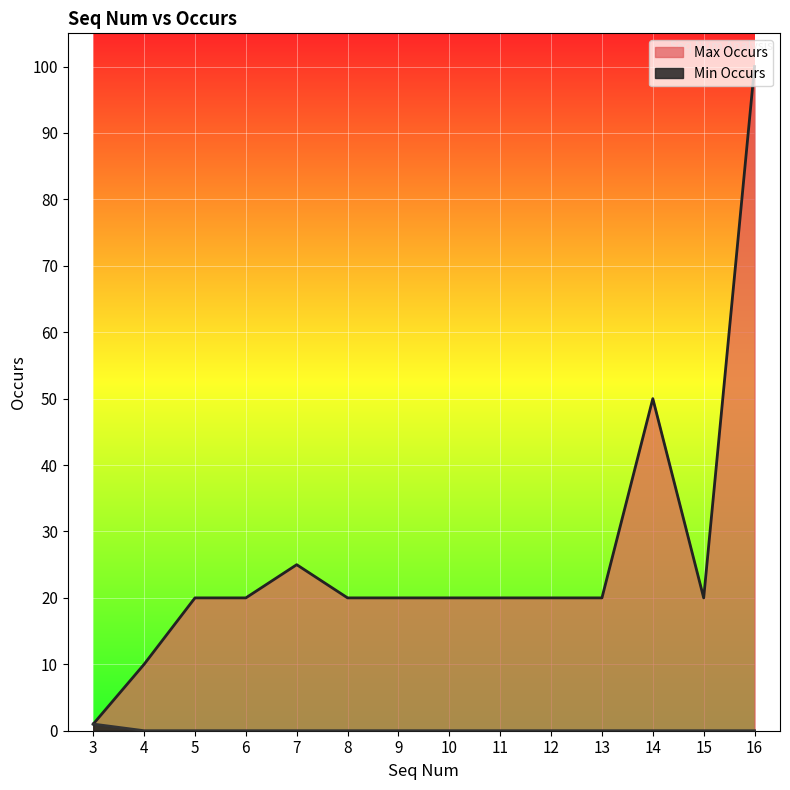

List the series in order of their peak value, lowest first.

Min Occurs, Max Occurs